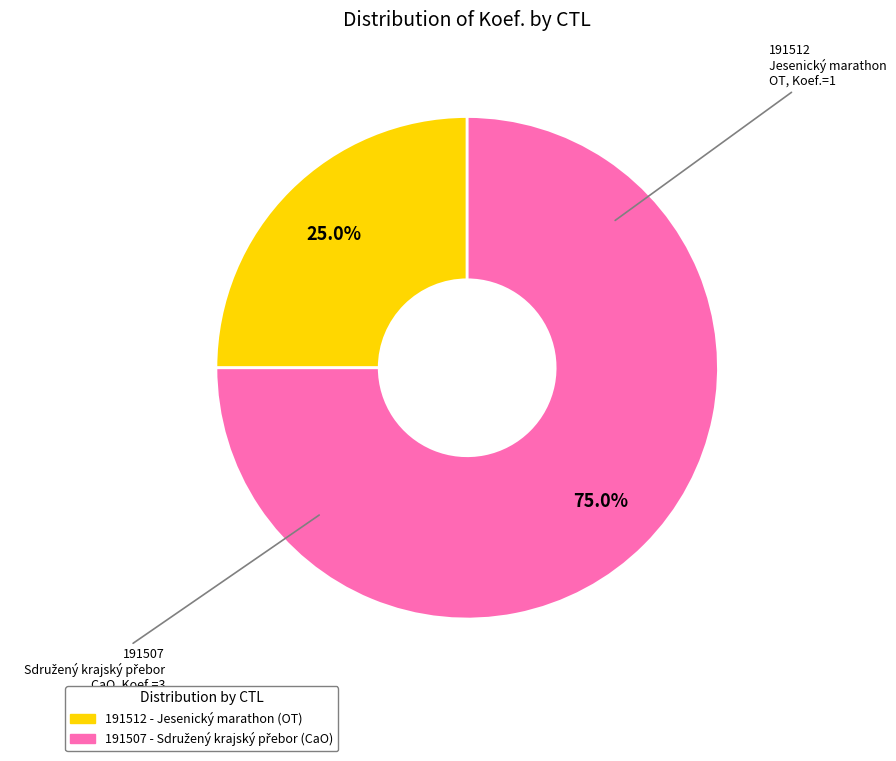

Which slice represents more than half of the pie?

191507